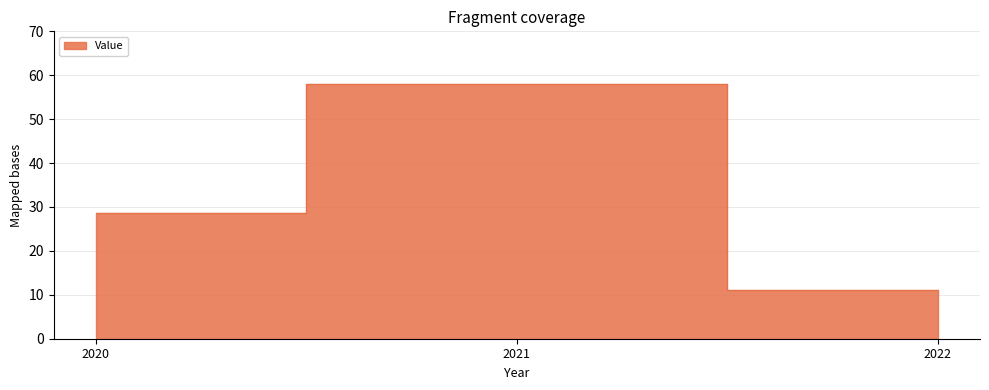

The value at 2020 is 19.3. True or false?

False